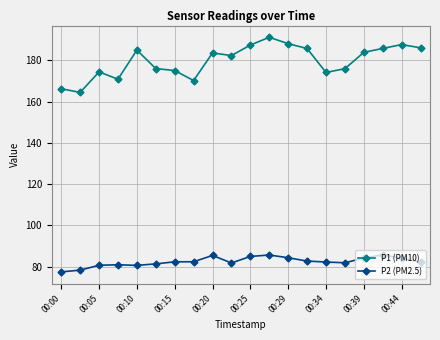

True or false: P1 (PM10) has more than 1 interior local peaks.

True